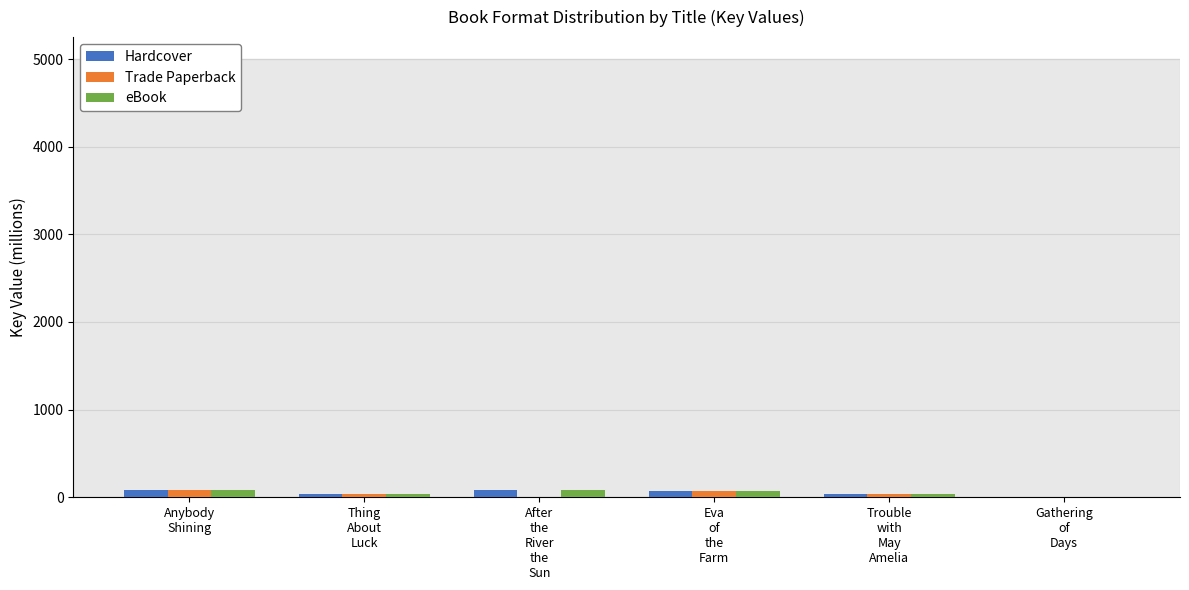

What is the sum of all eBook values?

313.7